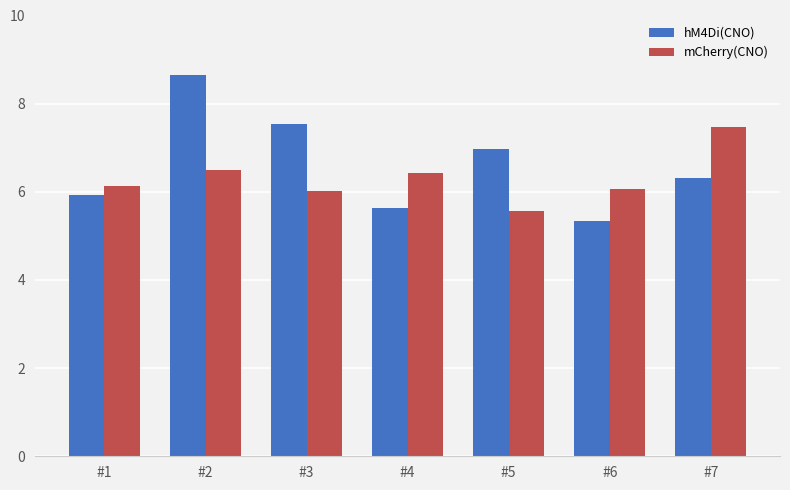

What are all the series names shown in the legend?

hM4Di(CNO), mCherry(CNO)